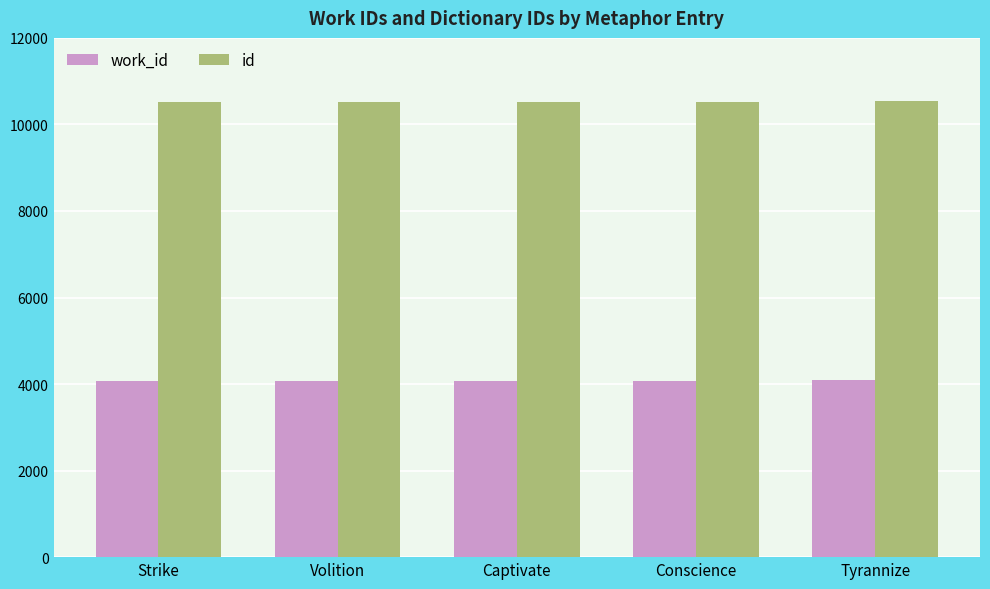

True or false: id has a value of 10515 at Volition.

True